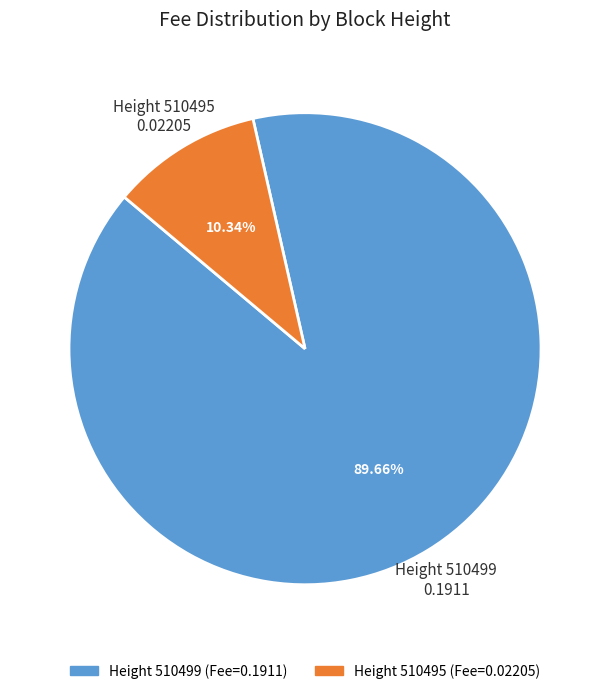

To the nearest percent, what is the difference between the largest and smallest slice percentages?

79%